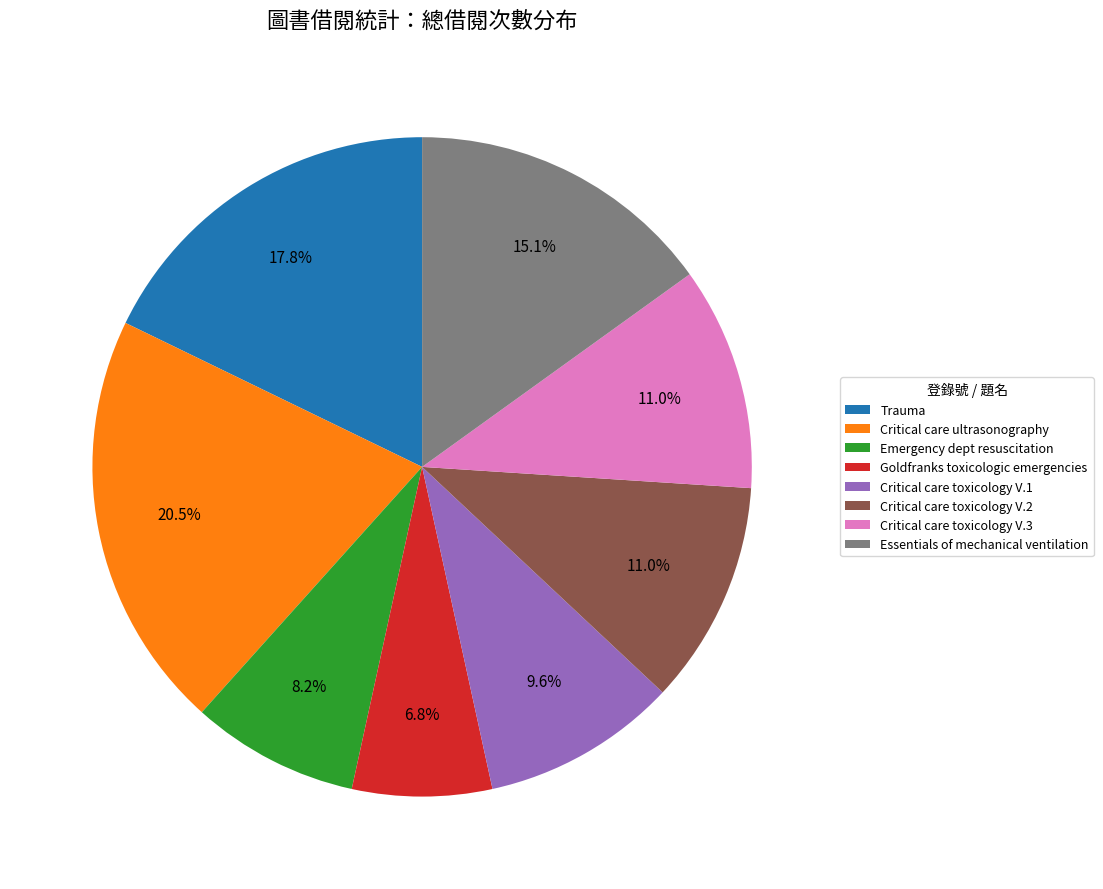

Is there a majority slice in this chart?

No